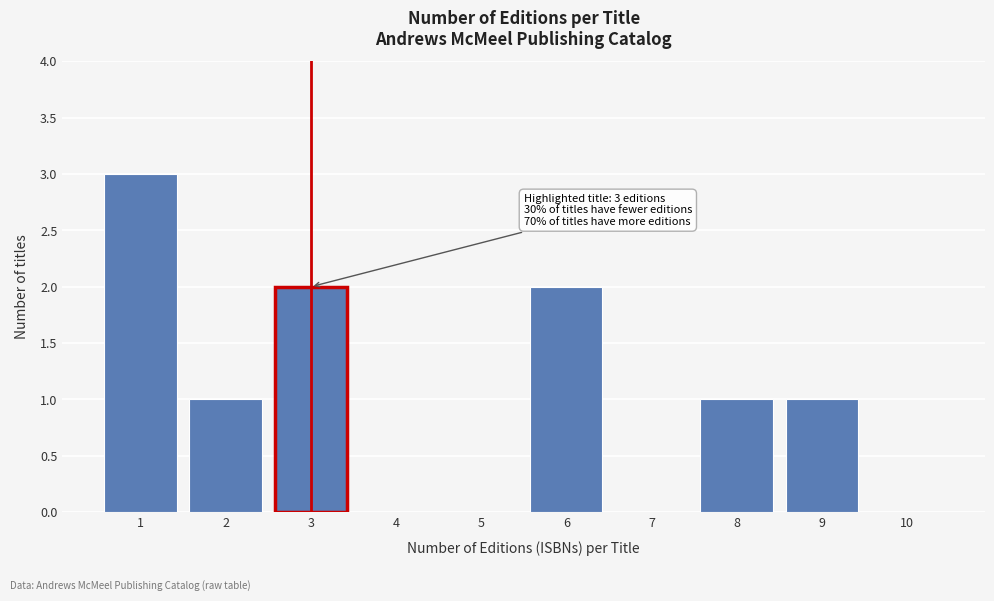

Which range on the x-axis has the tallest bar?

0.5 to 1.5